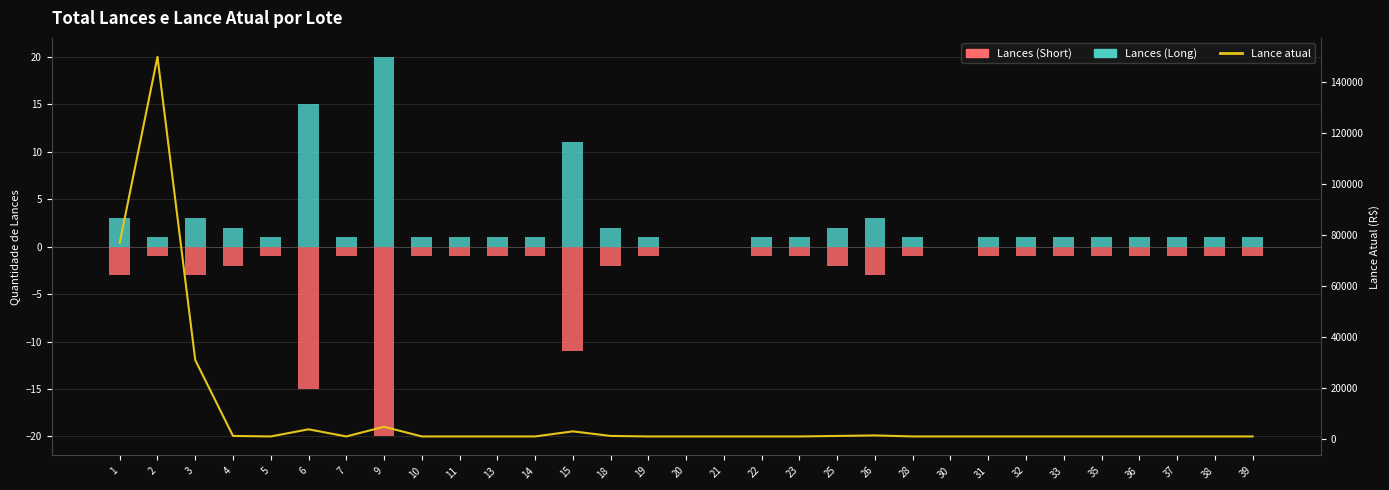

At which label is Lances (Short) closest to -10?

15